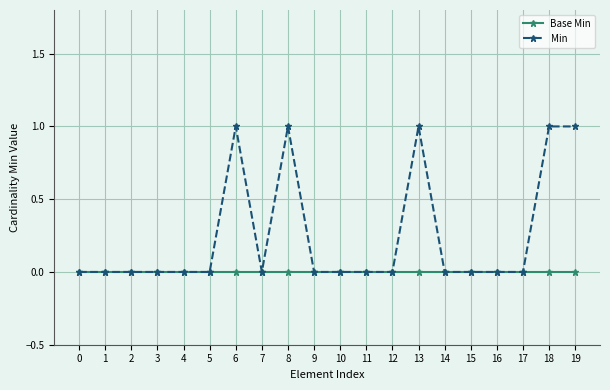

Which series has the largest range (max minus min)?

Min